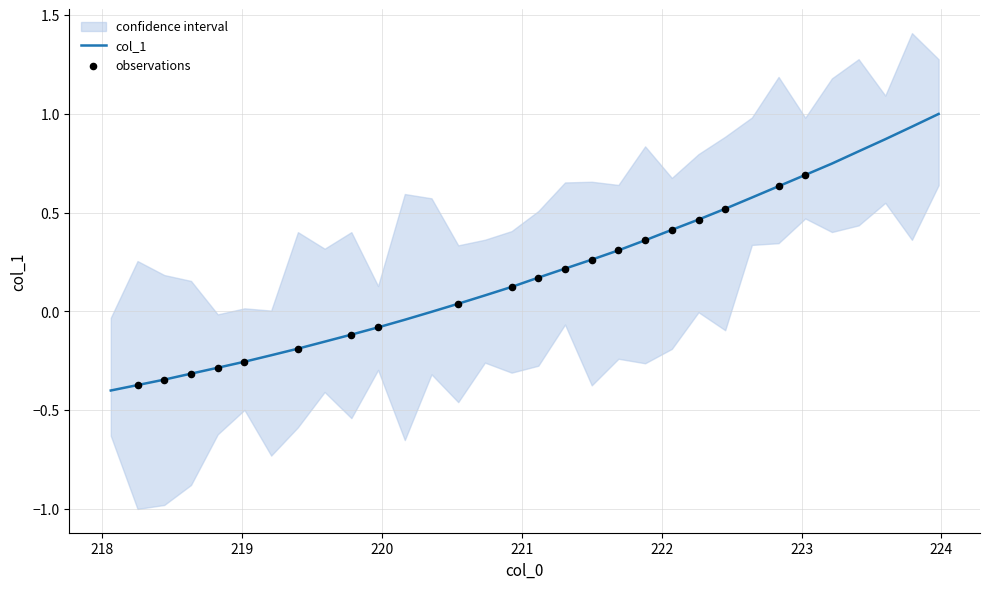

Between 223.2172 and 223.5987, which is larger?

223.5987